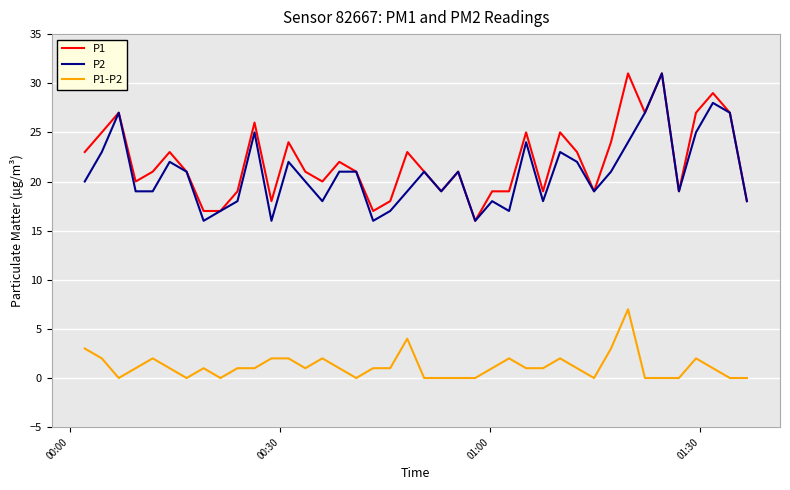

At which label is P1-P2 closest to 3?

00:00